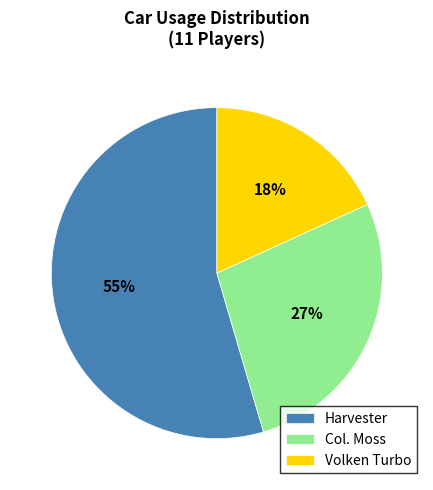

How many slices are in this pie chart?

3